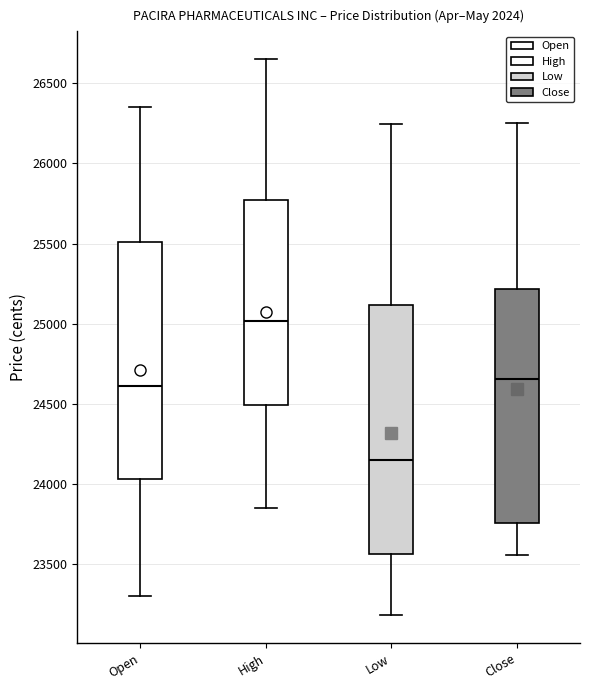

Comparing the boxes themselves (not the whiskers), which one is the tallest?

Low